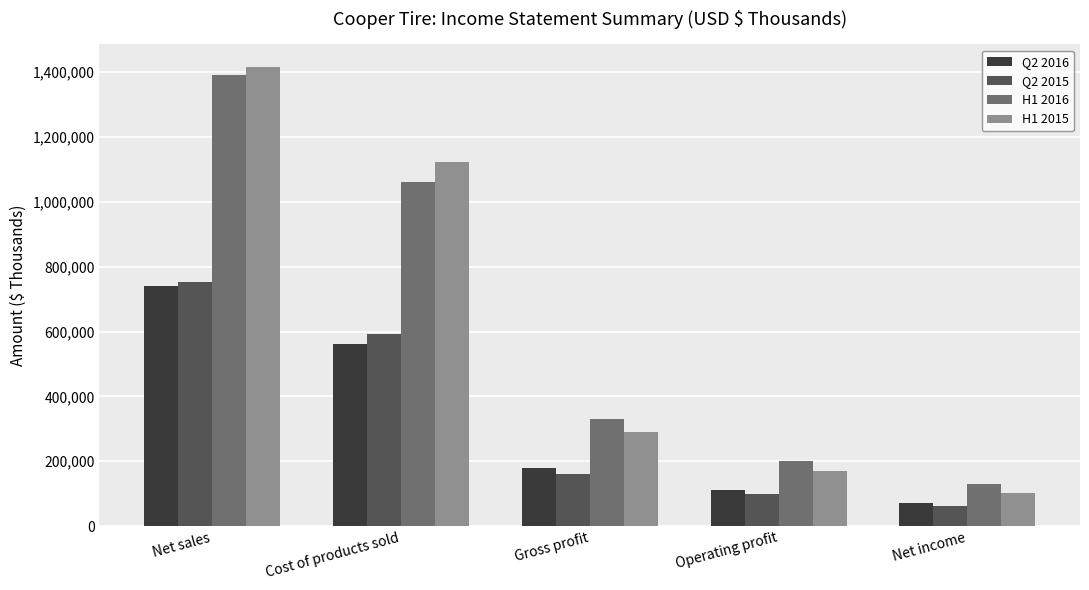

What is the approximate value of Q2 2015 at Cost of products sold, to the nearest 10?

592090